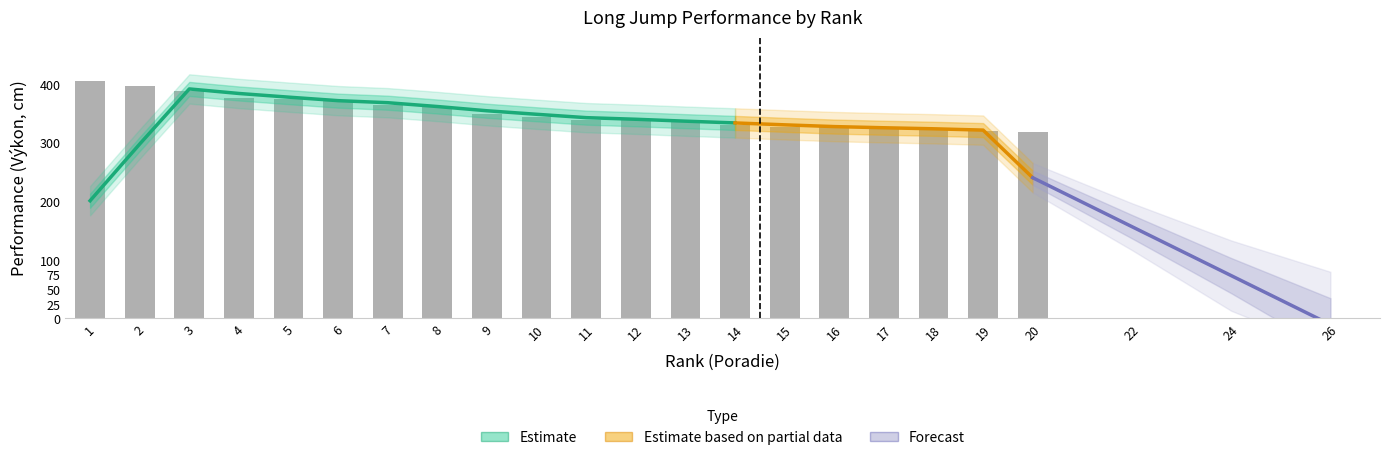

What is the value of the 15th bar from the left?

327